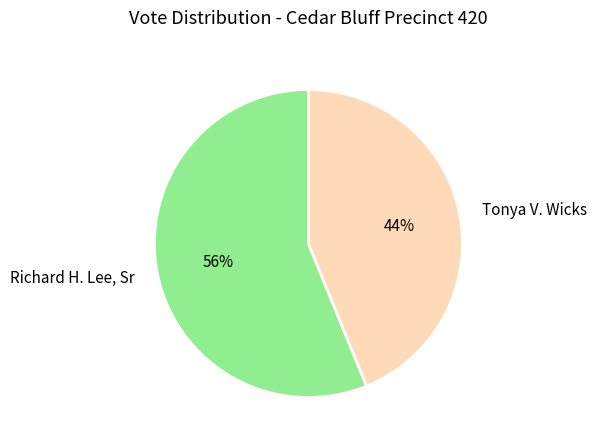

To the nearest percent, what is the average slice percentage?

50%